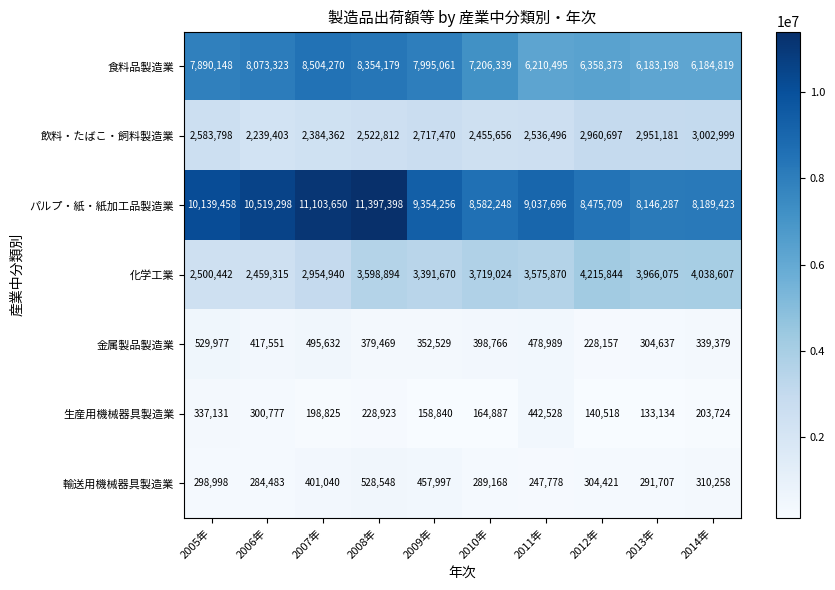

Which series has the largest total across all categories?

パルプ・紙・紙加工品製造業